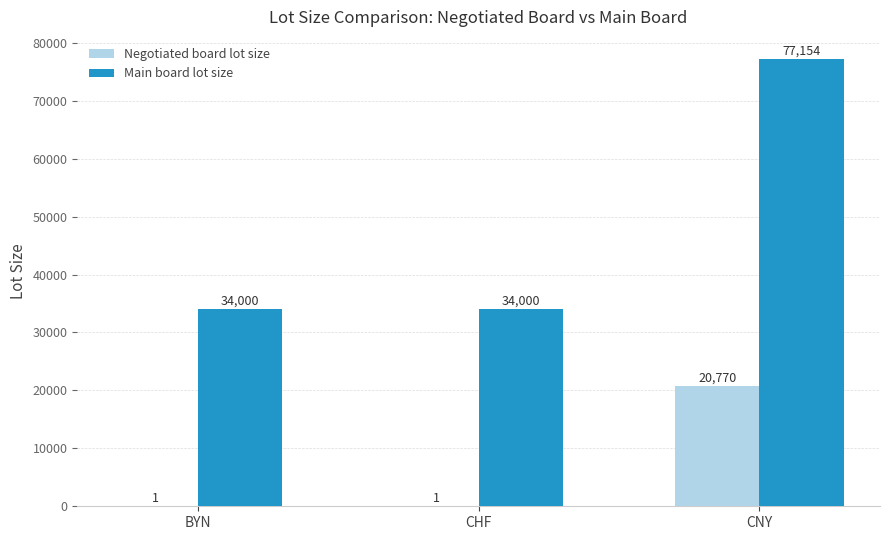

What is the sum of the Main board lot size values at CHF and CNY?

111154